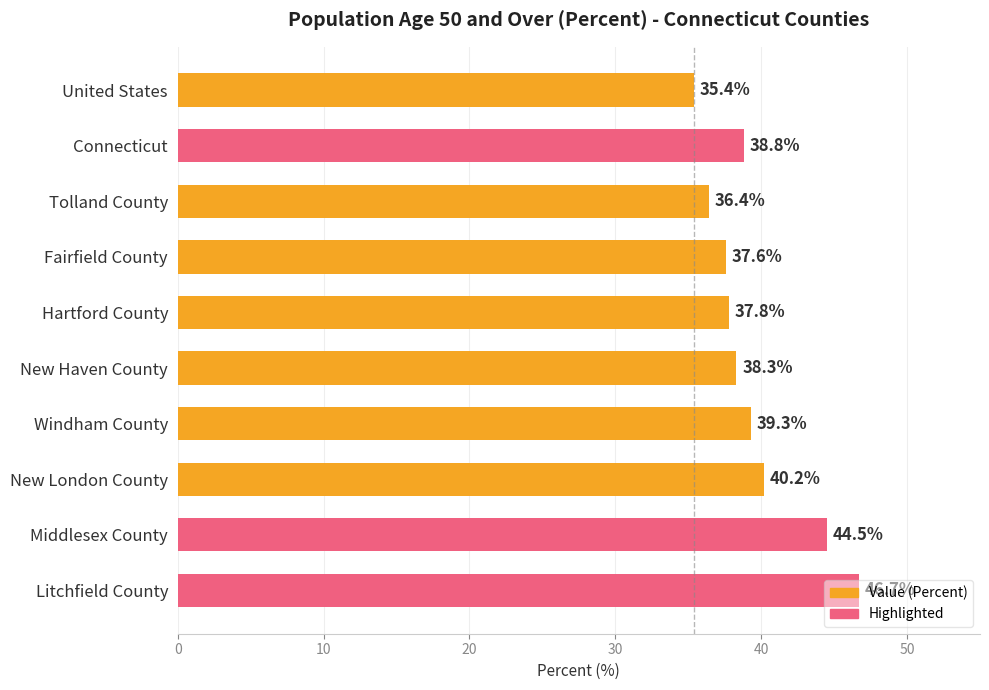

Read the value at United States.

35.4